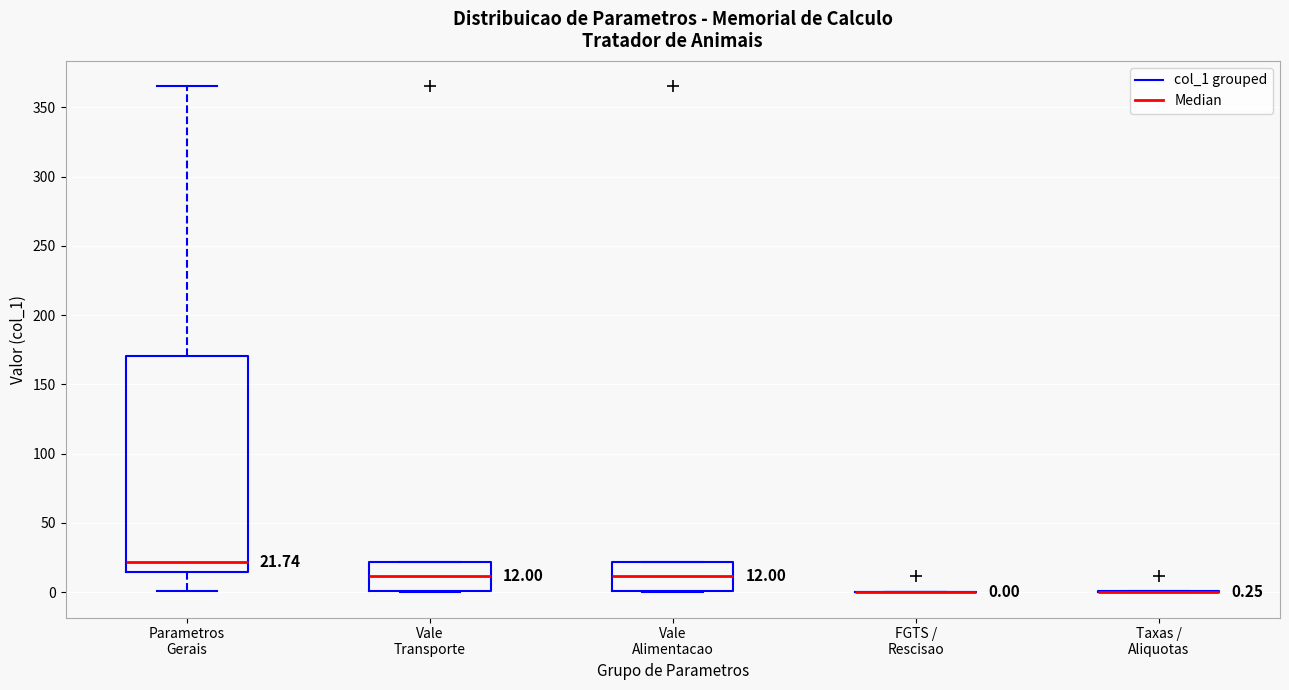

Comparing the boxes themselves (not the whiskers), which one is the tallest?

Parametros Gerais